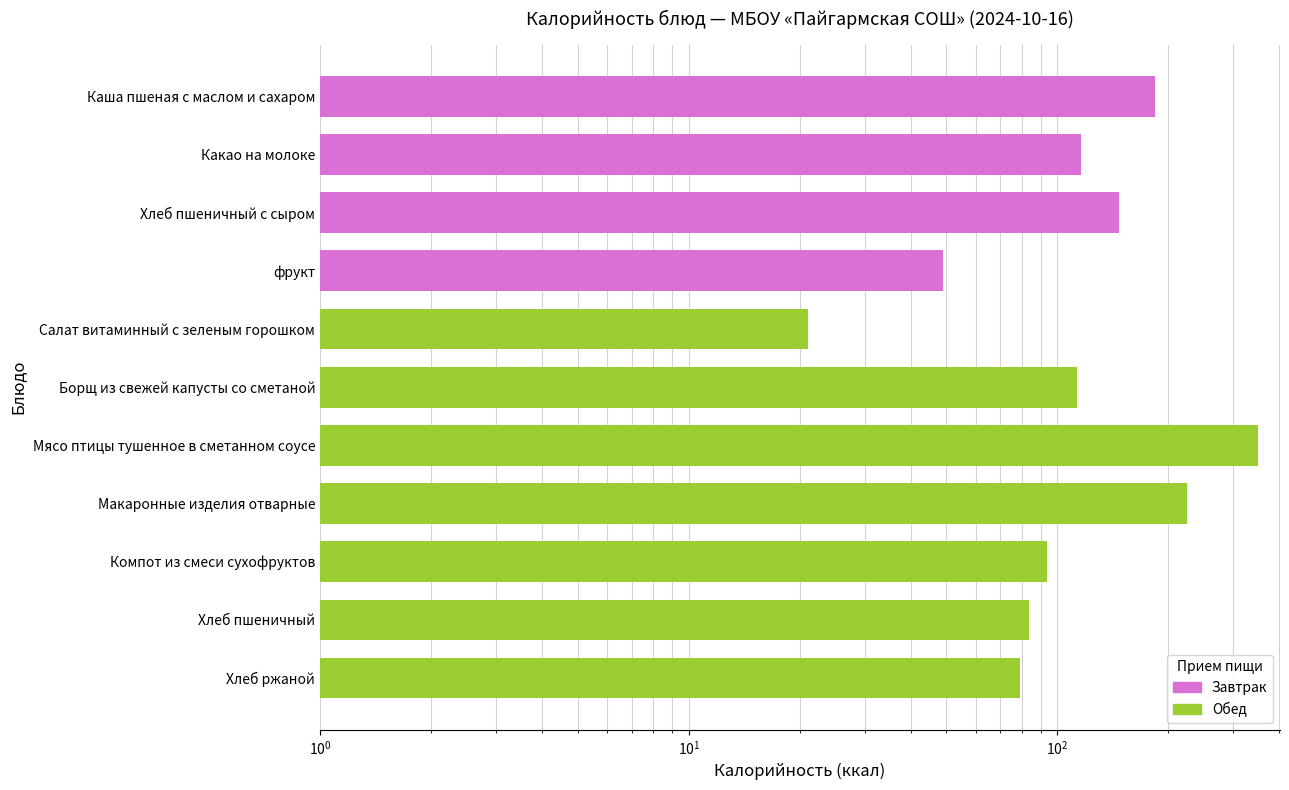

Reading right to left, list all the values displayed in this chart.

79	84	94	224	349	113	21	49	147	116	184